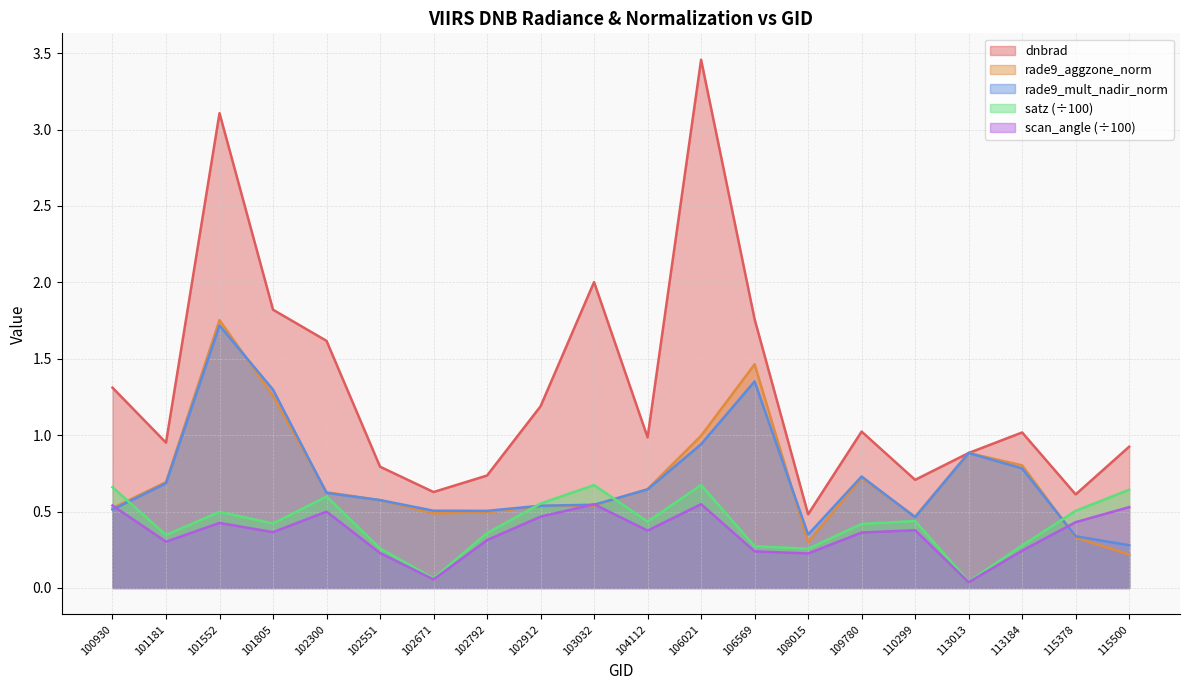

Rank the categories by dnbrad value from highest to lowest.

106021, 101552, 103032, 101805, 106569, 102300, 100930, 102912, 109780, 113184, 104112, 101181, 115500, 113013, 102551, 102792, 110299, 102671, 115378, 108015